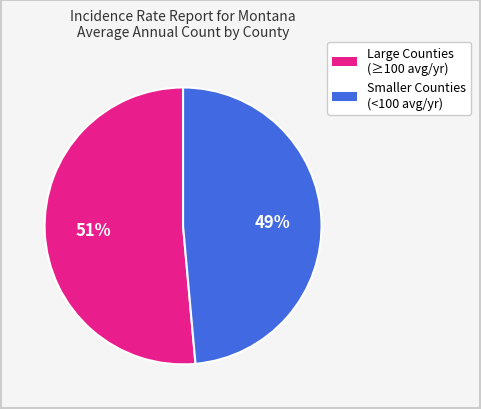

How many slices are in this pie chart?

2